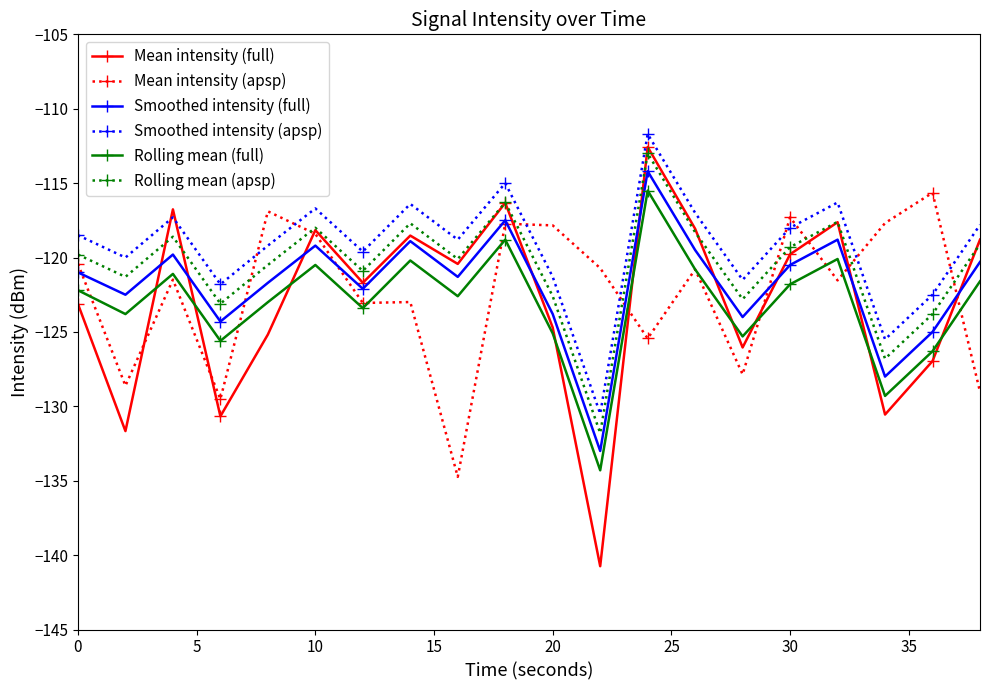

What is the smallest value displayed?

-140.7